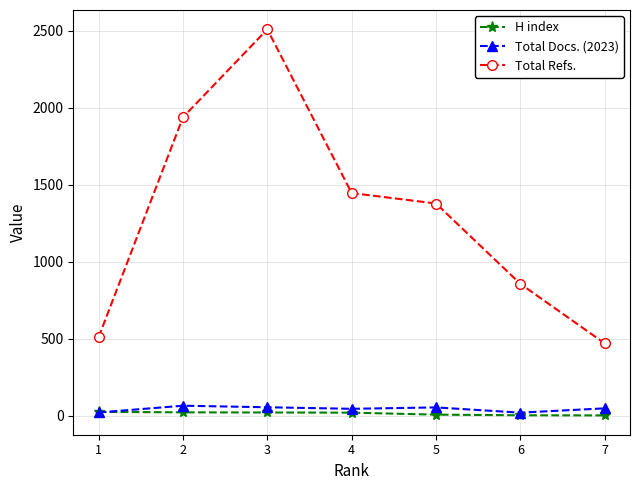

The Total Refs. series shows 2915 at 2. True or false?

False